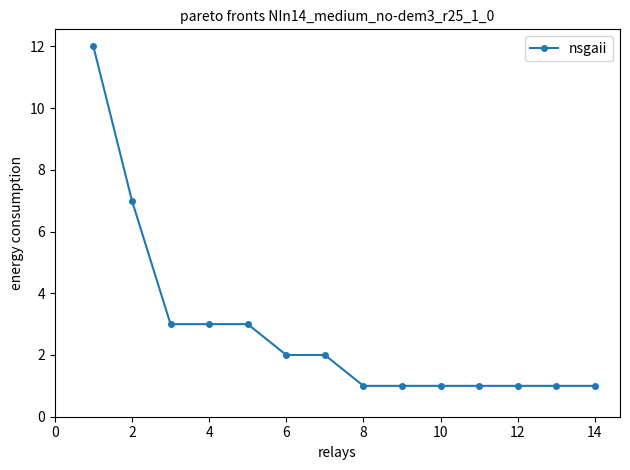

What is the average value?

3